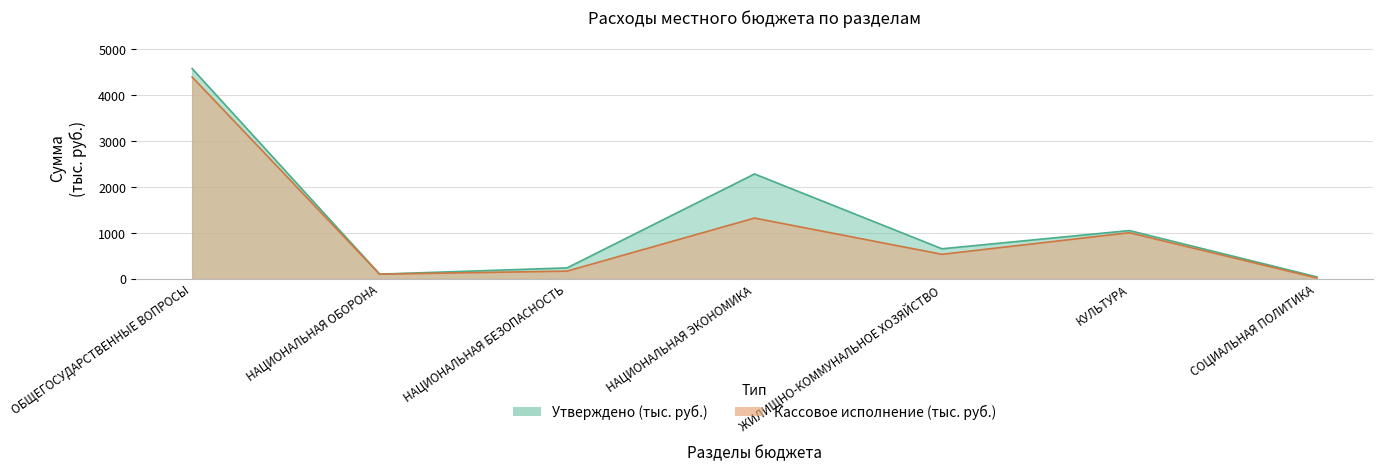

What is the difference between the Кассовое исполнение (тыс. руб.) values at НАЦИОНАЛЬНАЯ ЭКОНОМИКА and КУЛЬТУРА?

318.1